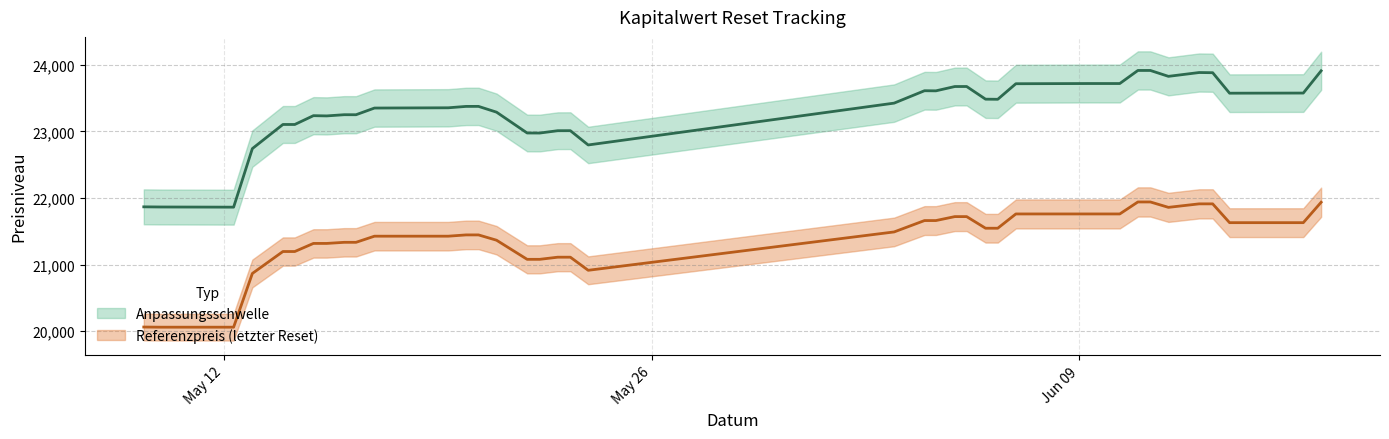

True or false: Anpassungsschwelle has more than 0 interior local peaks.

True